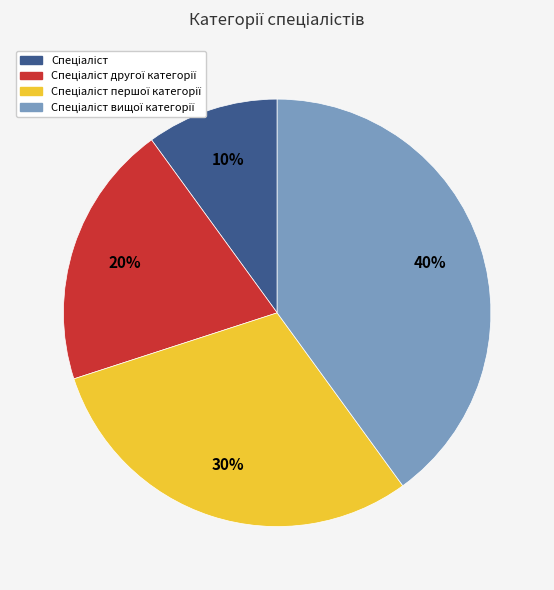

Does any single category account for the majority?

No